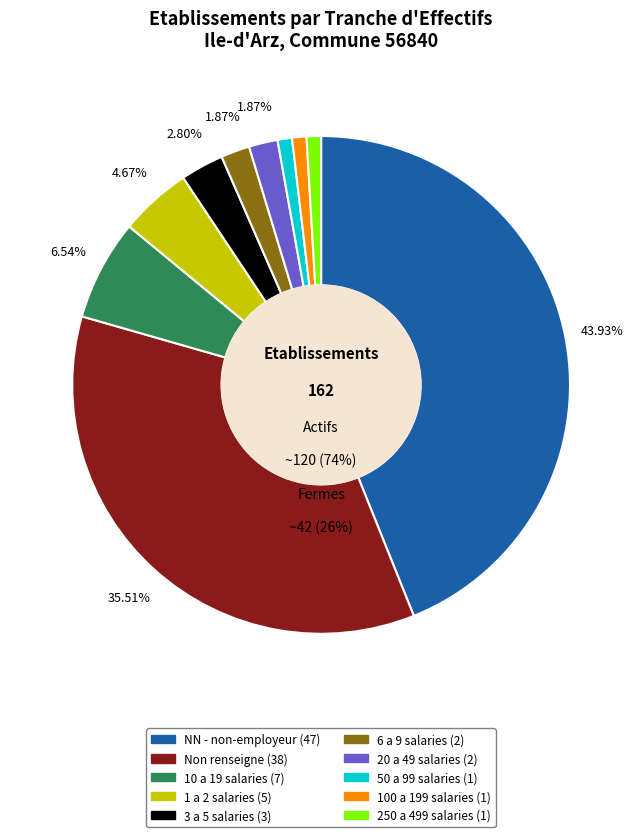

Is the sum of 11 and 12 greater than half?

No